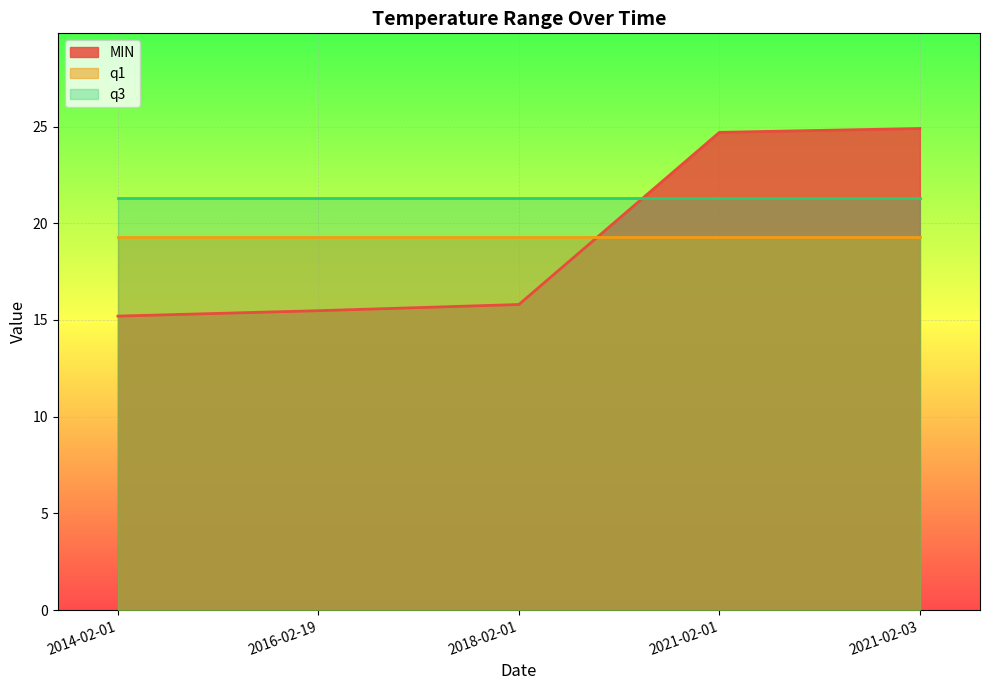

Which category has the lowest value in the q1 series?

2014-02-01